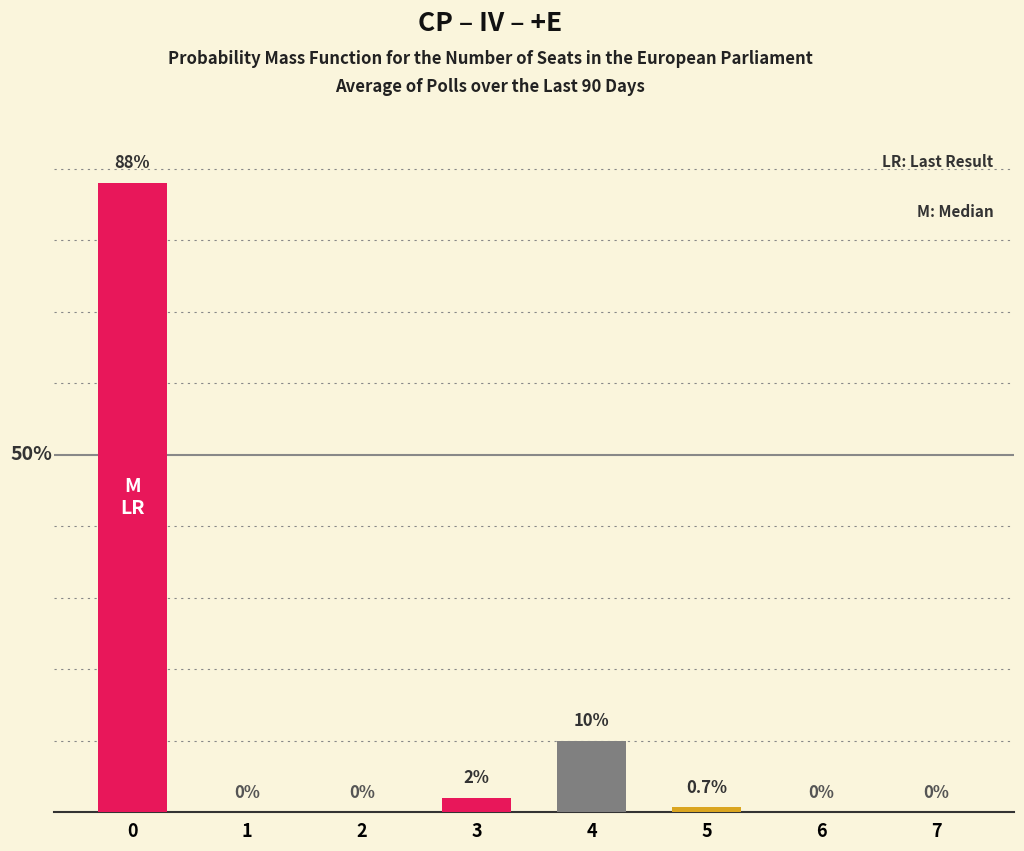

Are the bars horizontal?

No